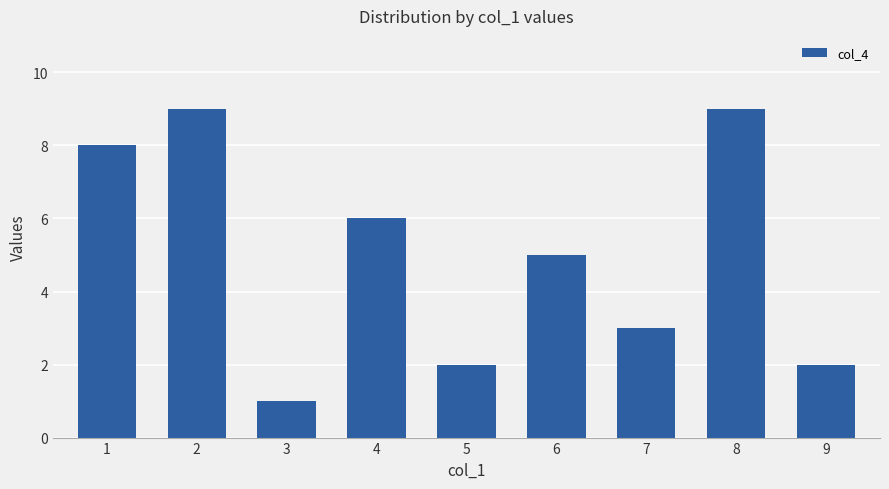

What is the change in value from 4 to 7?

-3